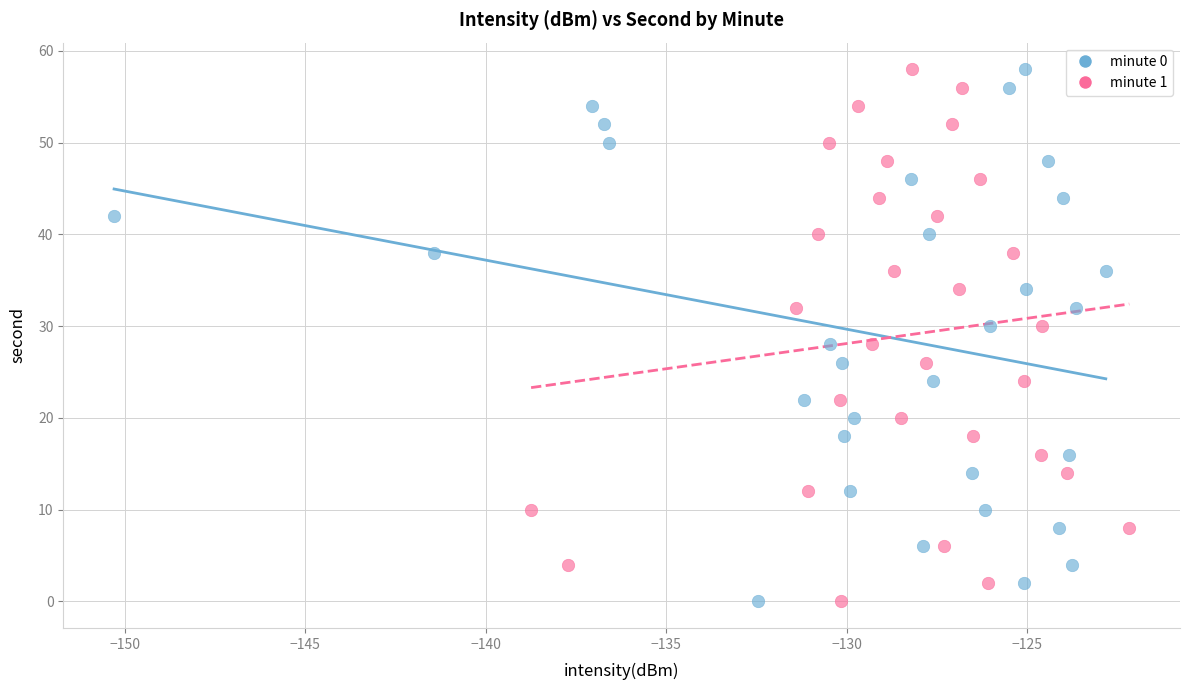

What are all the series names shown in the legend?

minute 0, minute 1